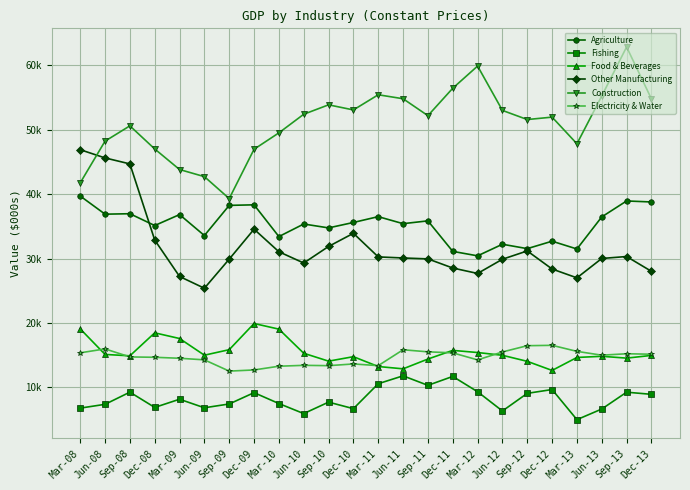

Which label corresponds to the smallest value in the chart?

Mar-13